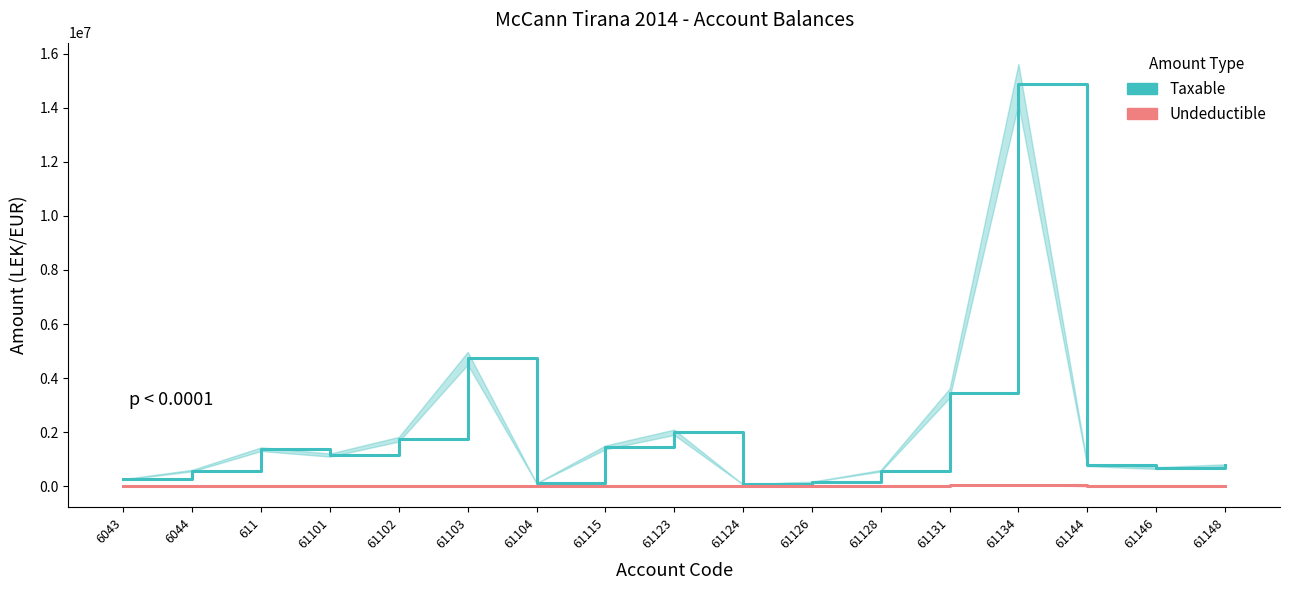

At how many categories does at least one series exceed 489093?

13